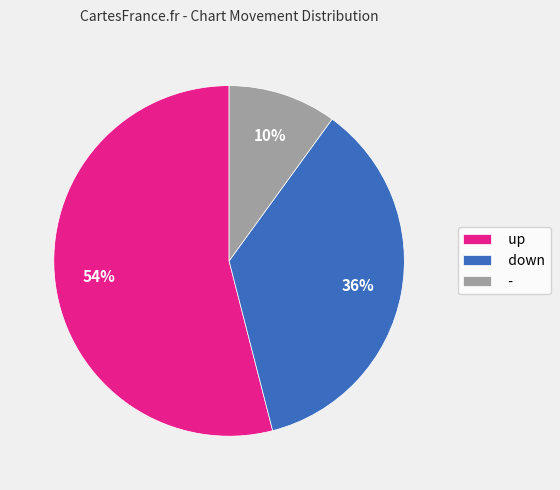

Rank the categories by value from highest to lowest.

up, down, -